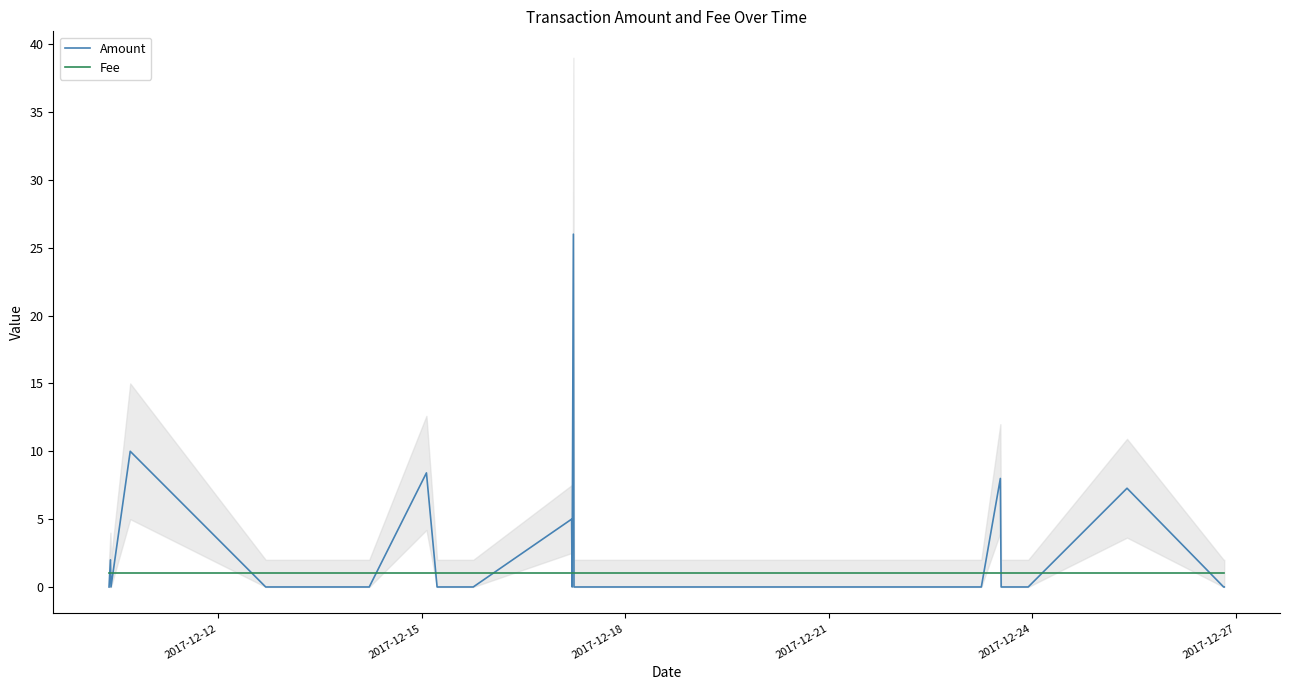

Does the chart have visible grid lines?

No